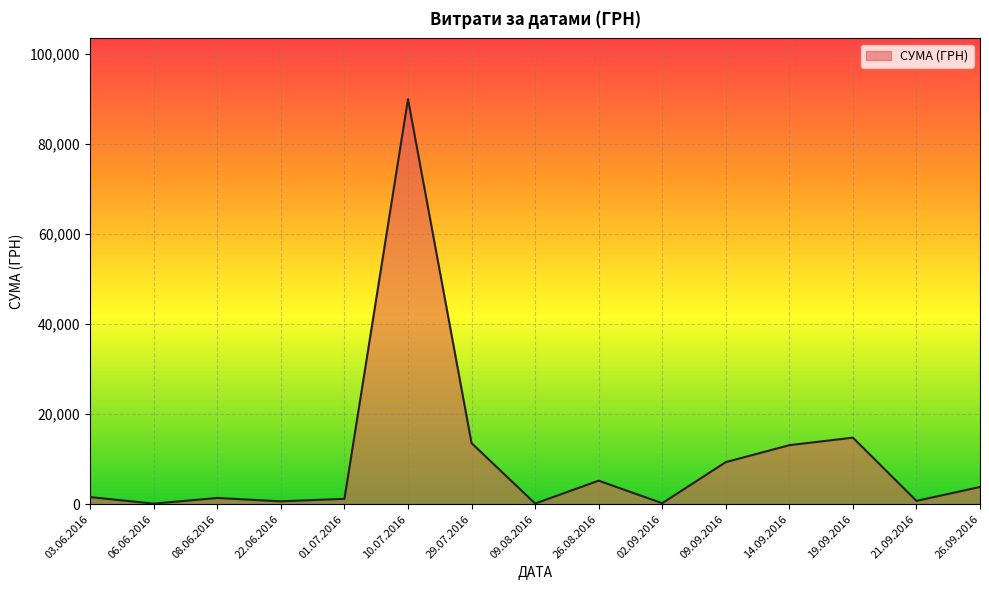

What is the greatest value displayed?

90000.0